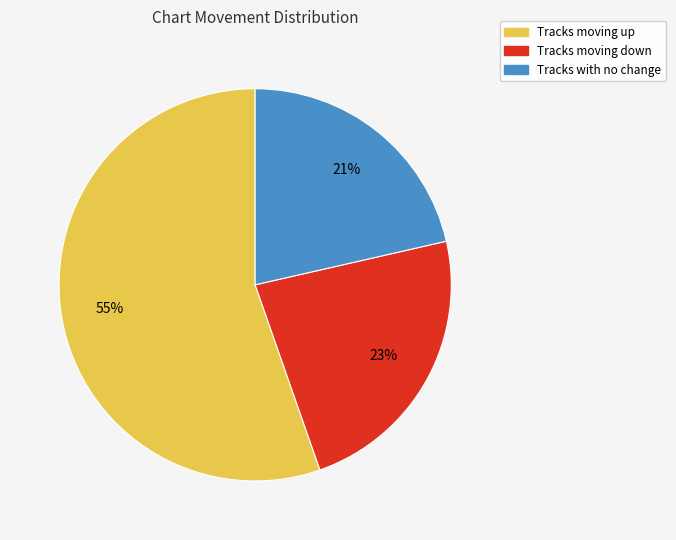

To the nearest percent, what is the difference between the largest and smallest slice percentages?

34%